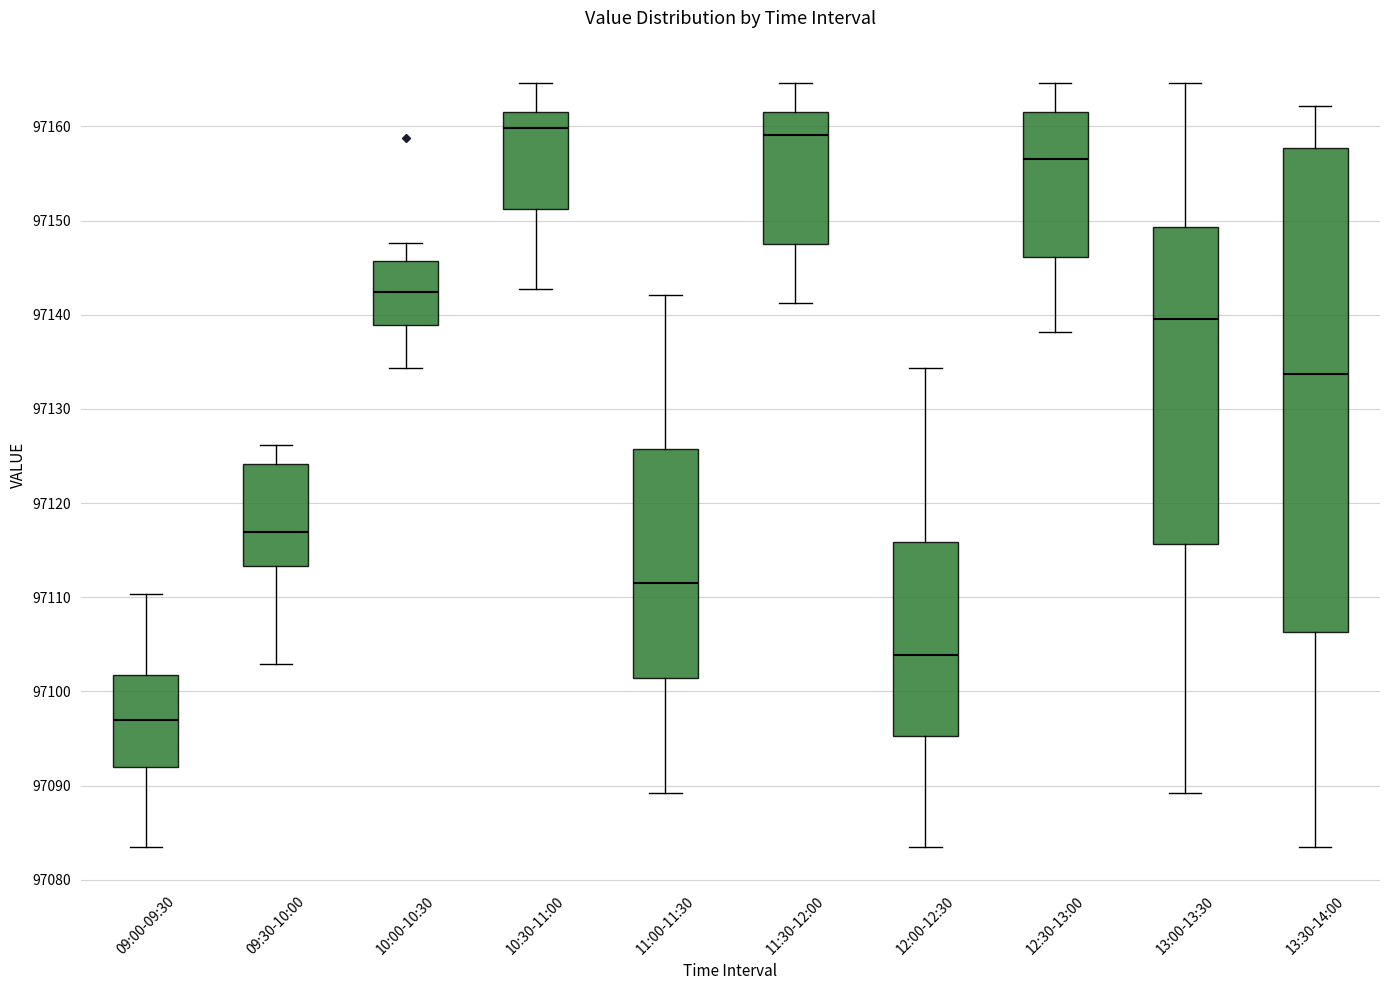

Reading left to right, read every box against the y-axis: the position of its median line, the range the box covers, and the ends of its whiskers. The values are not printed on the chart, so give them approximately, as read against the axis.

09:00-09:30: median 97097, box 97092 to 97102, whiskers 97083 to 97110
09:30-10:00: median 97117, box 97113 to 97124, whiskers 97103 to 97126
10:00-10:30: median 97142, box 97139 to 97146, whiskers 97134 to 97148
10:30-11:00: median 97160, box 97151 to 97162, whiskers 97143 to 97165
11:00-11:30: median 97112, box 97101 to 97126, whiskers 97089 to 97142
11:30-12:00: median 97159, box 97148 to 97162, whiskers 97141 to 97165
12:00-12:30: median 97104, box 97095 to 97116, whiskers 97083 to 97134
12:30-13:00: median 97157, box 97146 to 97161, whiskers 97138 to 97165
13:00-13:30: median 97140, box 97116 to 97149, whiskers 97089 to 97165
13:30-14:00: median 97134, box 97106 to 97158, whiskers 97083 to 97162